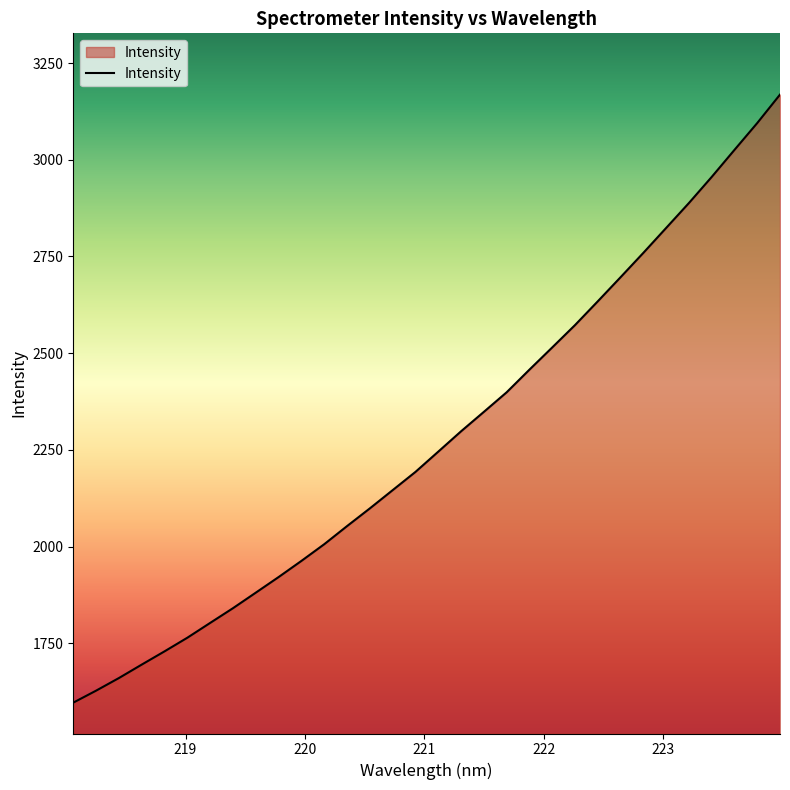

What is the smallest value displayed?

1596.3